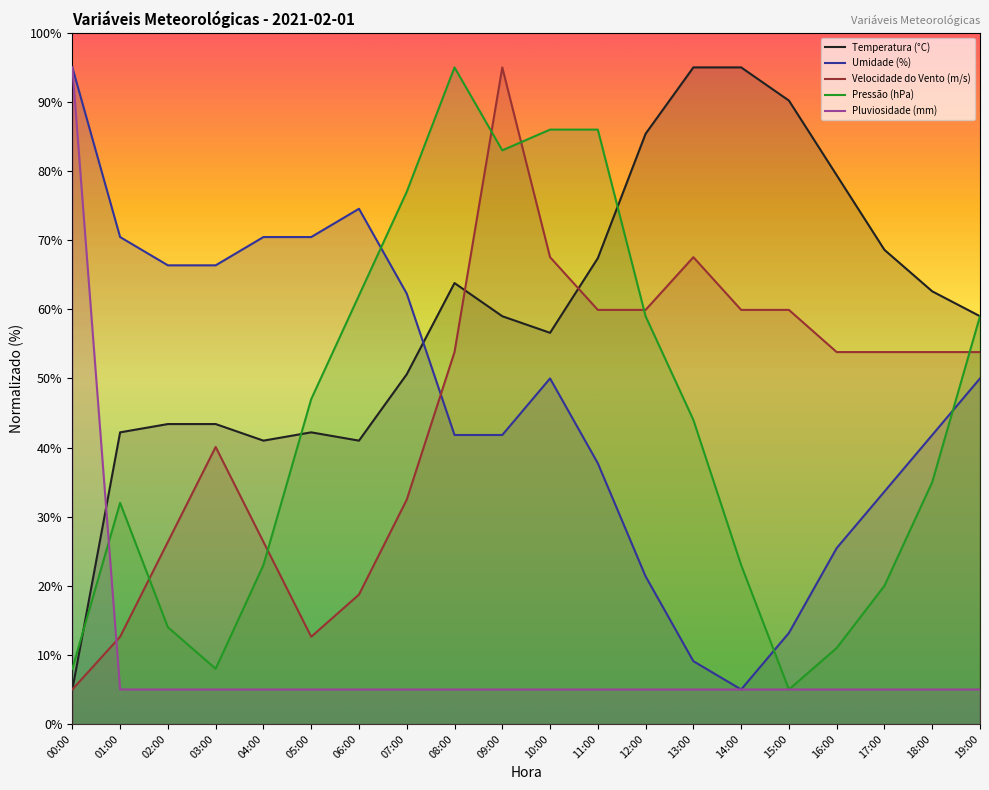

Is this an area chart (filled region under the line)?

No